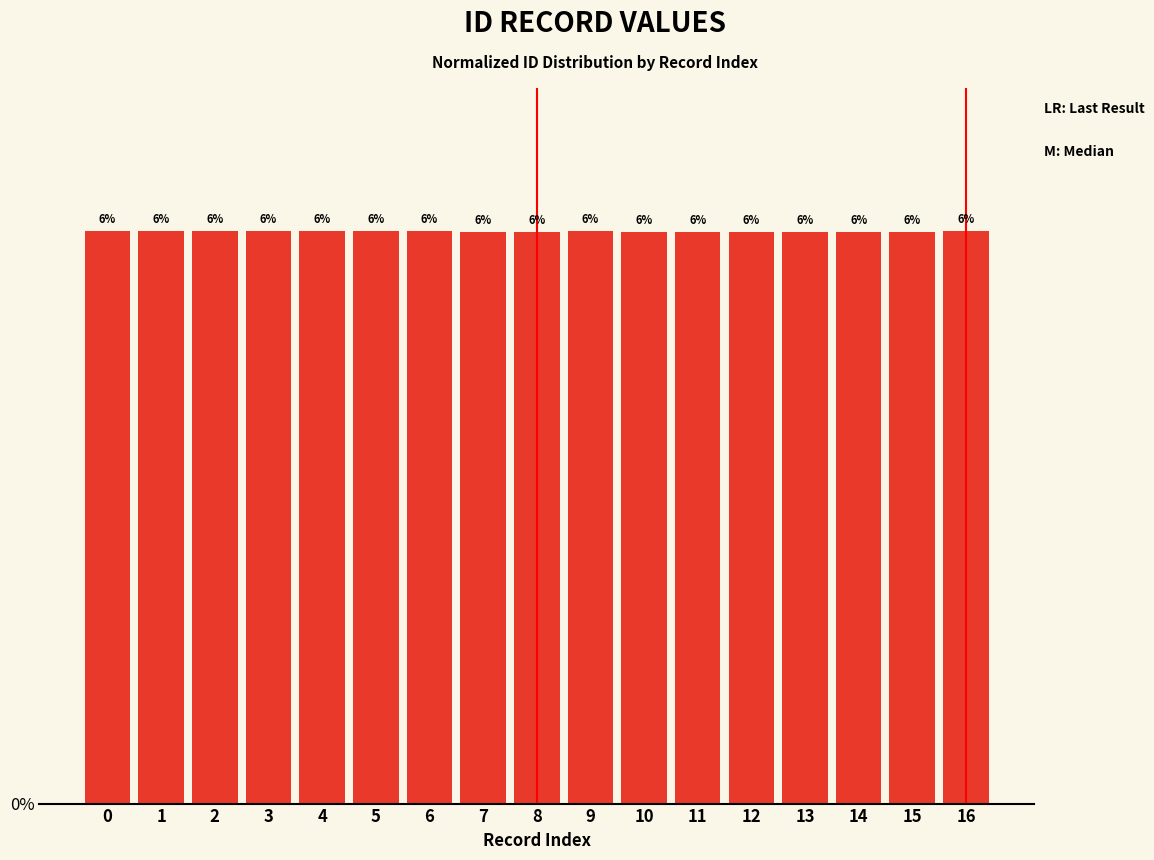

How many bars are there in total?

17